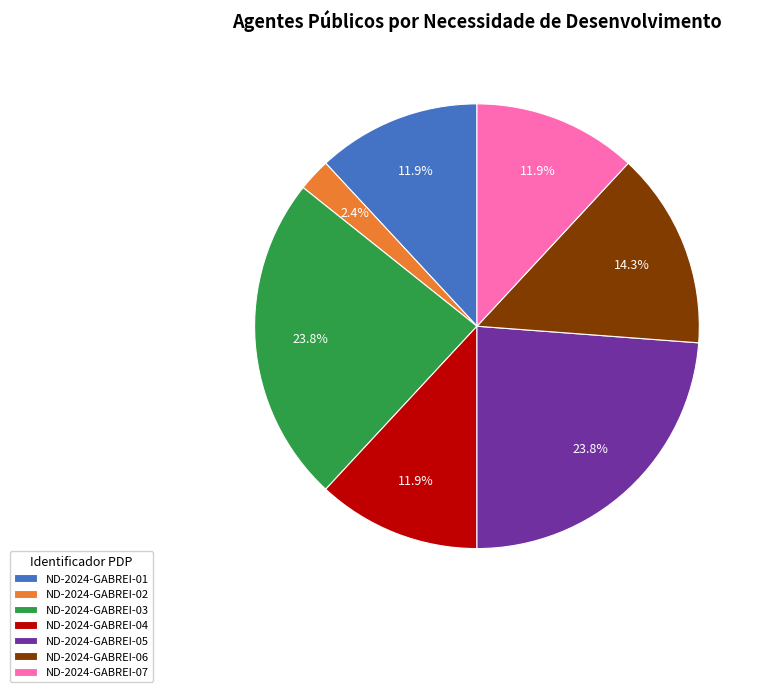

Combined, do ND-2024-GABREI-06 and ND-2024-GABREI-05 account for over 50%?

No